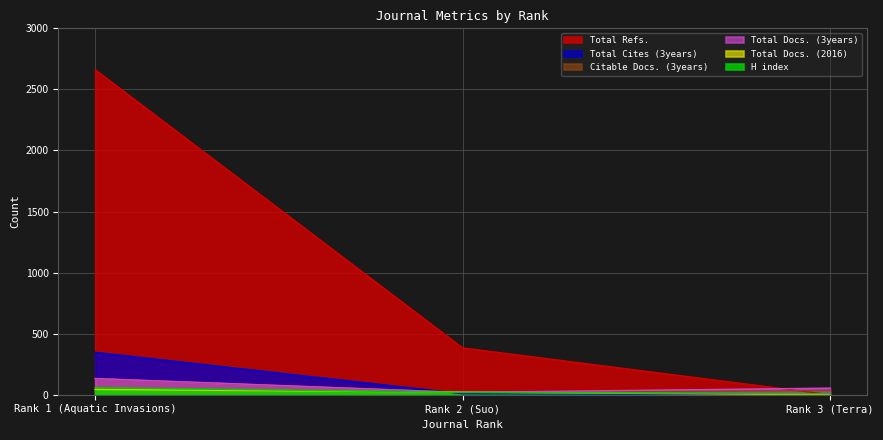

At which label does Total Docs. (3years) first exceed 54?

Rank 1 (Aquatic Invasions)